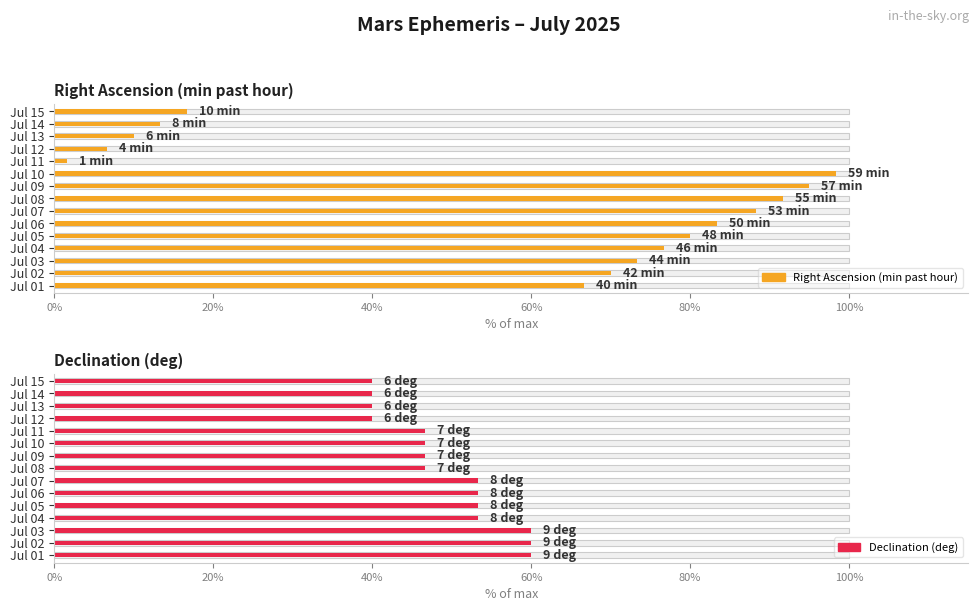

Rank the series by their maximum value, from highest to lowest.

Right Ascension (min past hour), Declination (deg)